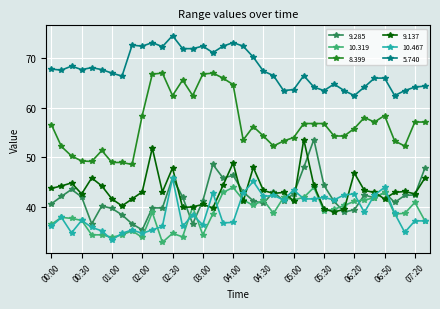

Which series has the largest total across all categories?

5.740